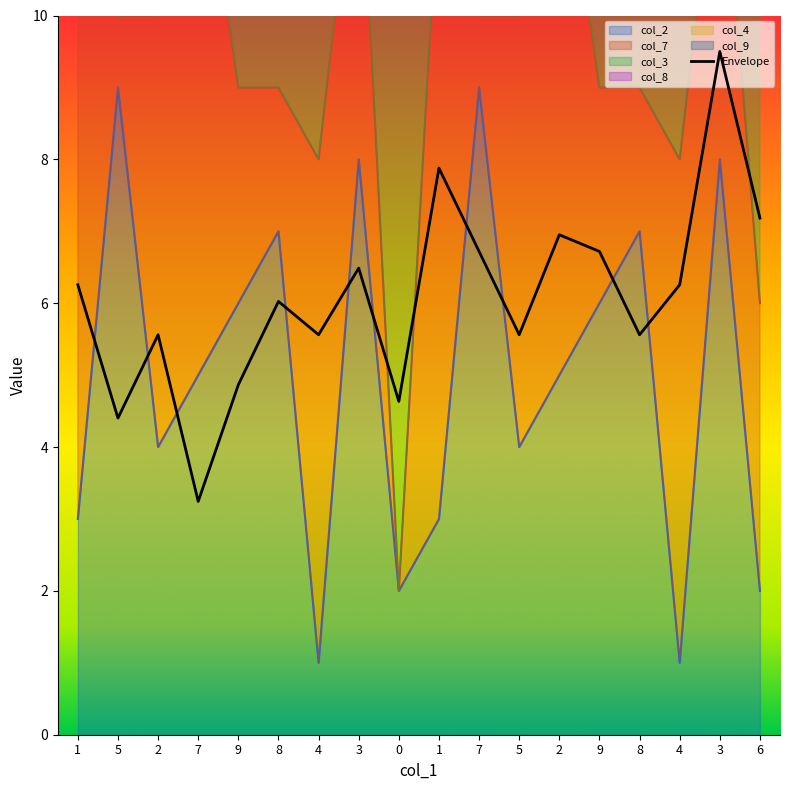

Rank the categories by value from lowest to highest.

7, 5, 0, 9, 2, 4, 5, 8, 8, 1, 4, 3, 7, 9, 2, 6, 1, 3